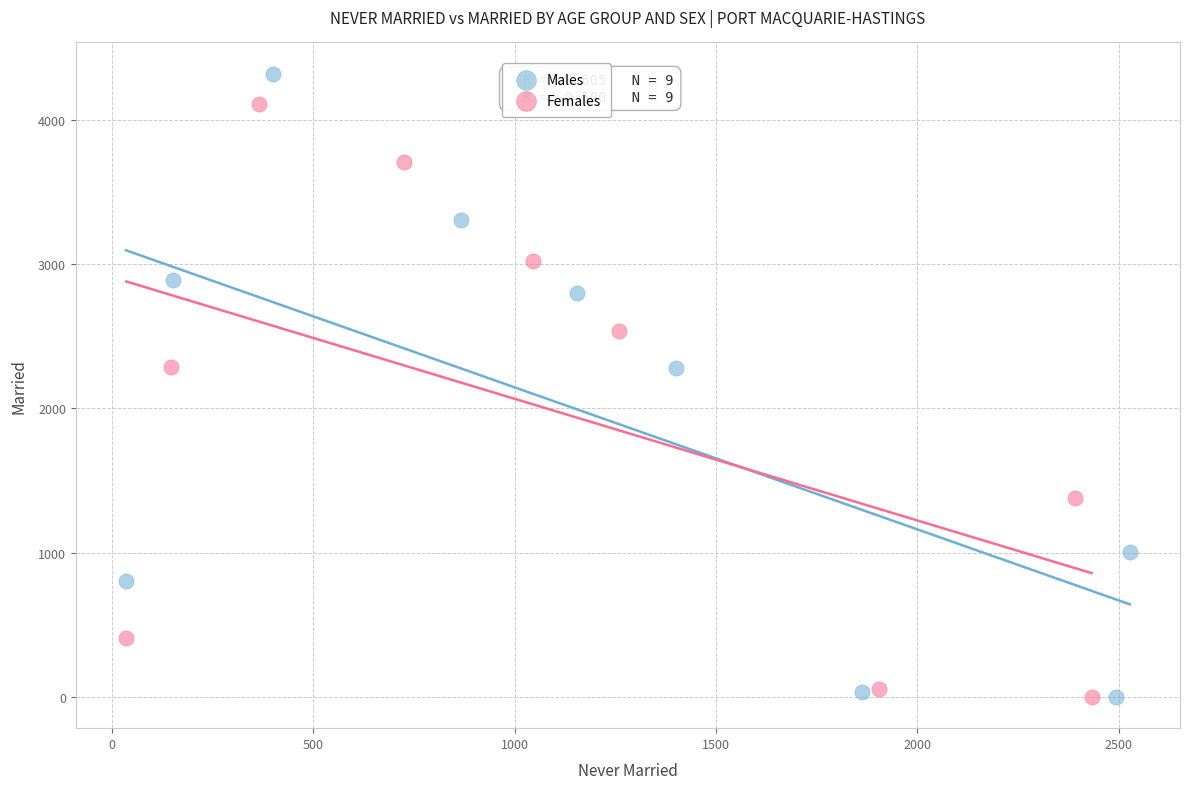

Which series has the widest spread of Y values?

Males